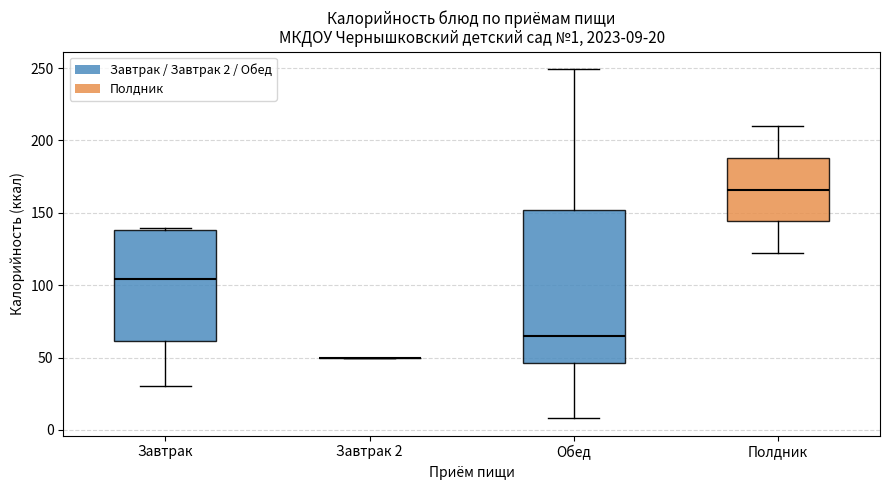

Comparing the boxes themselves (not the whiskers), which one is the tallest?

Обед